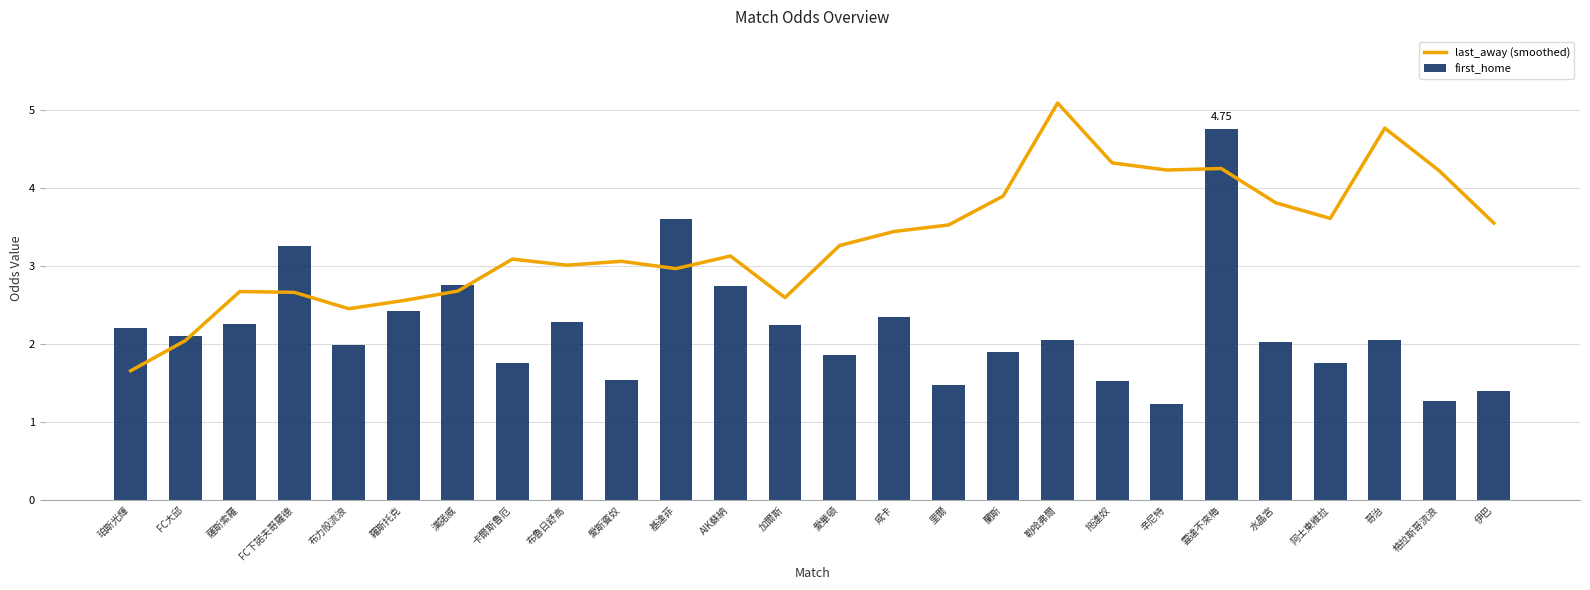

How many distinct data groups are displayed?

2